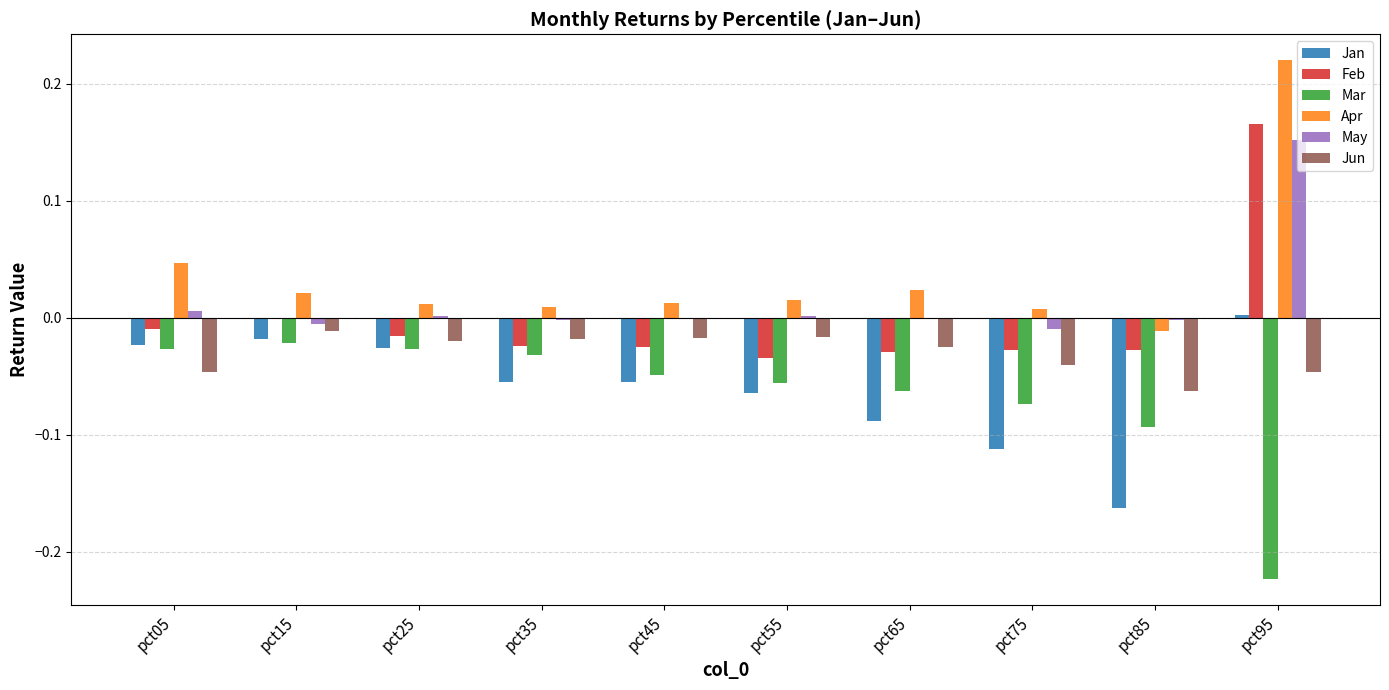

Which series changed the most between pct15 and pct65?

Jan